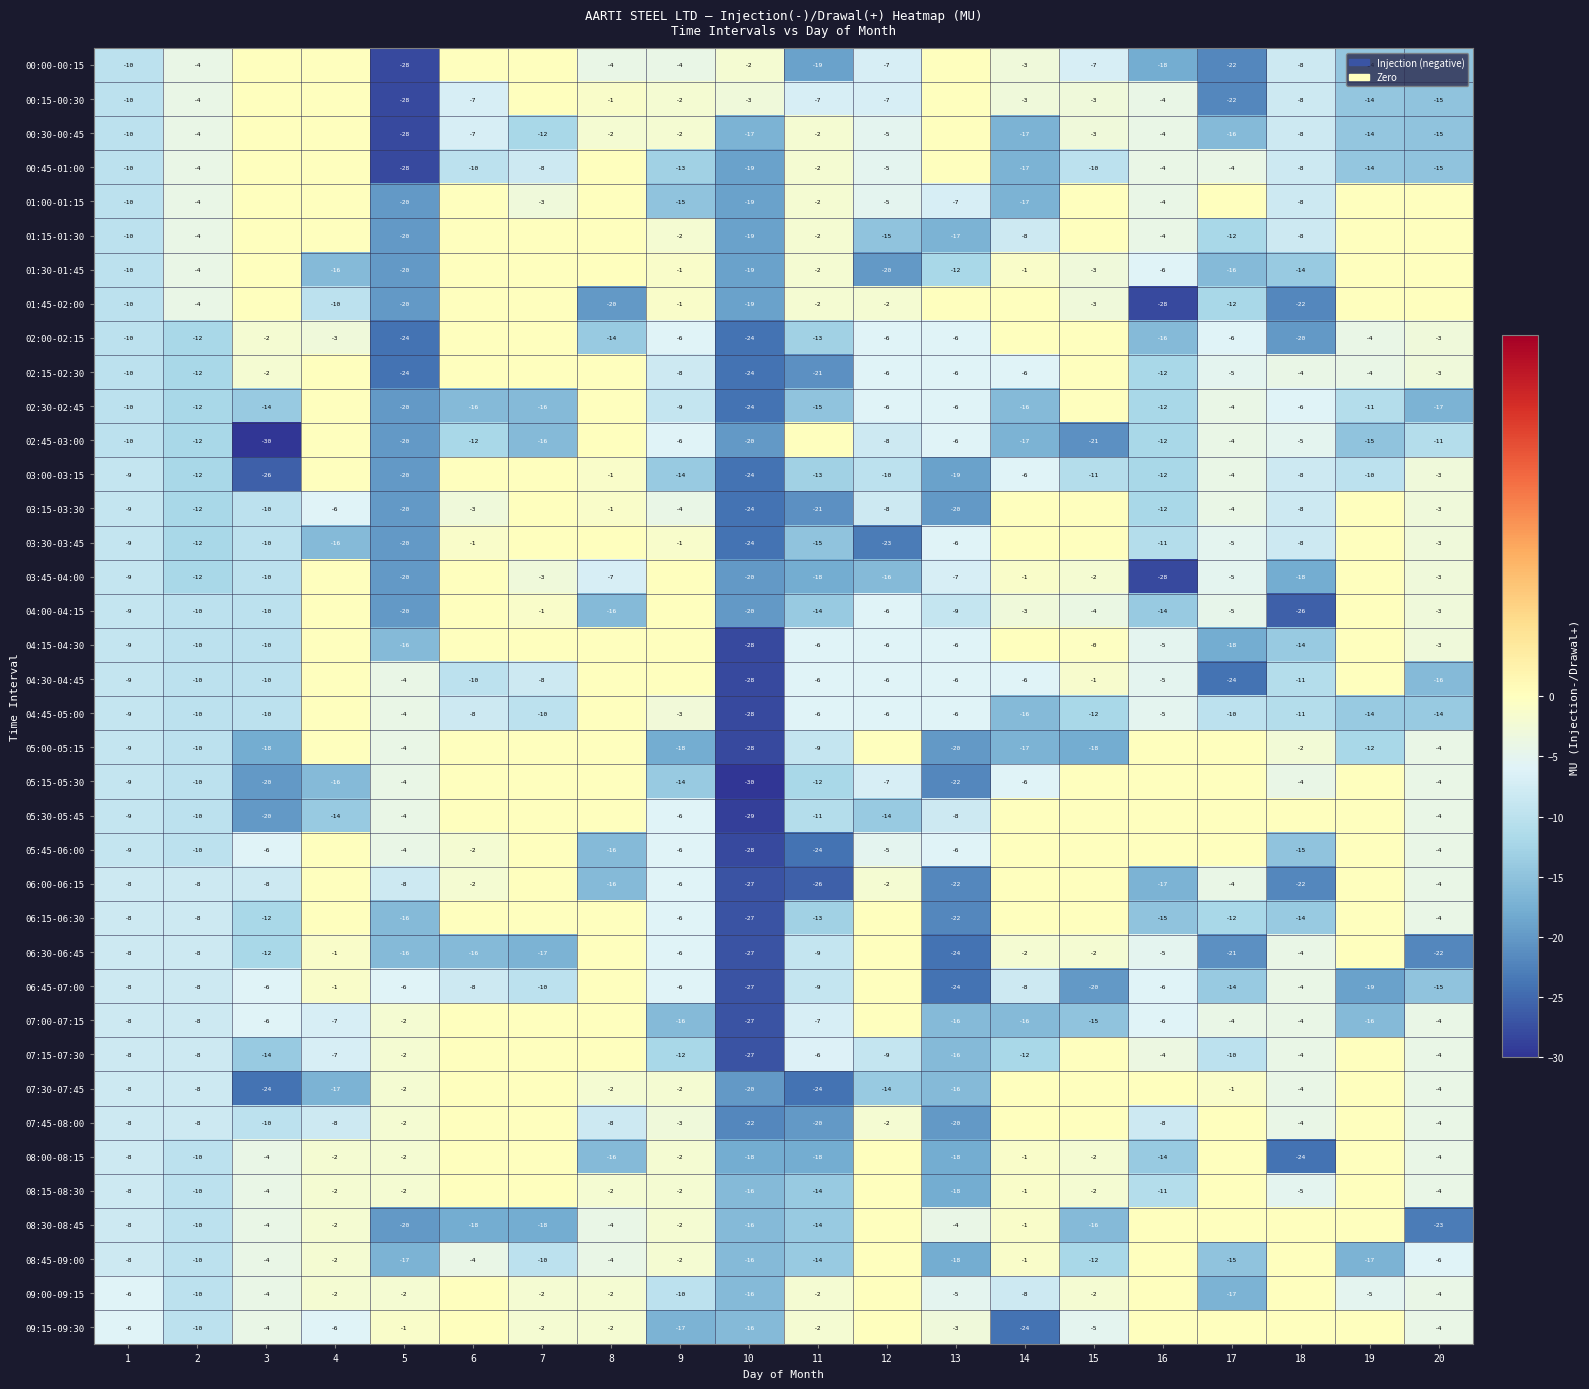

Is the value of 01:15-01:30 at 14 greater than the value of 03:45-04:00 at 16?

Yes